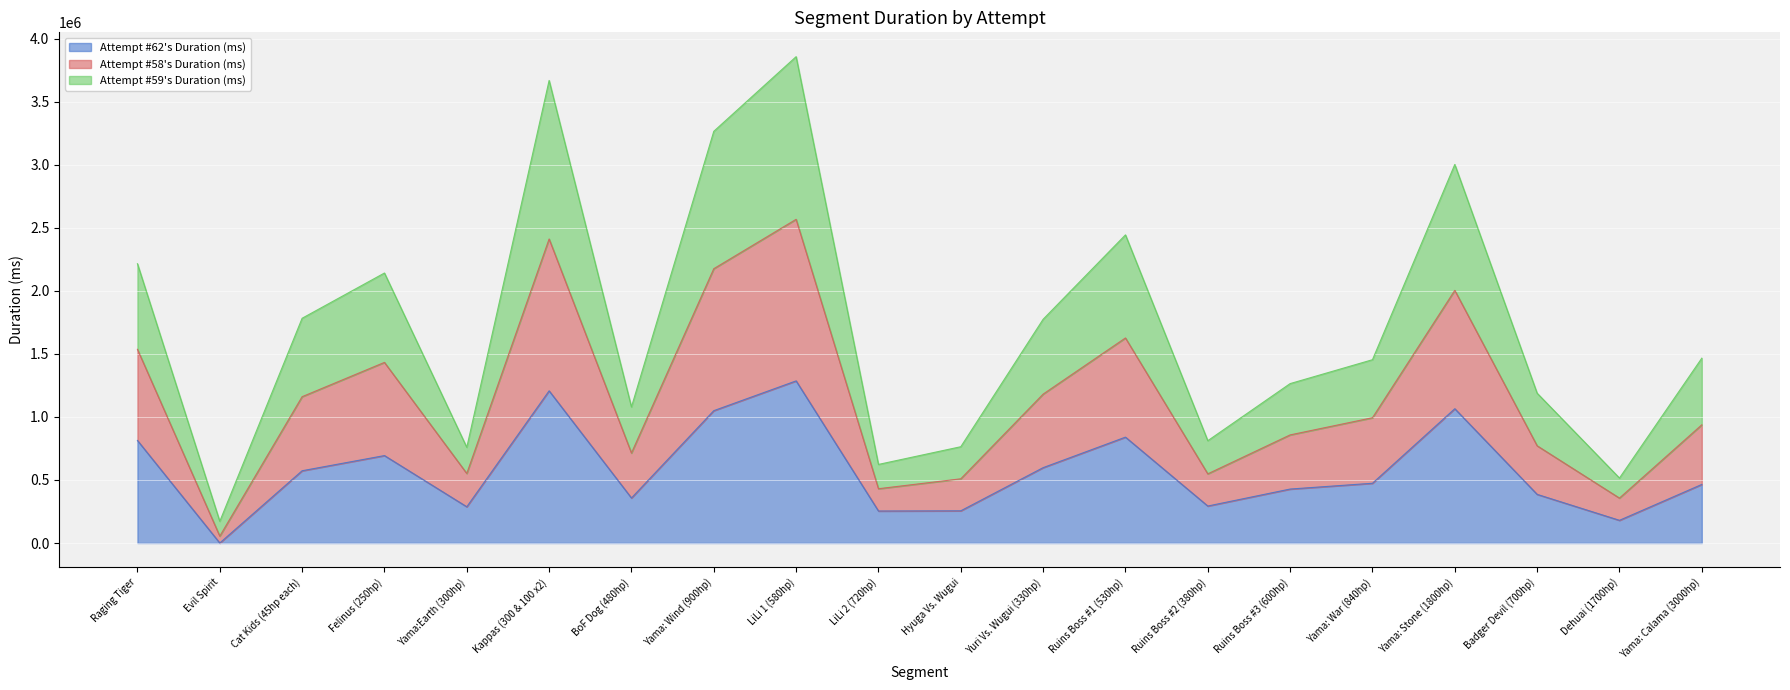

How many lines are shown in the chart?

3